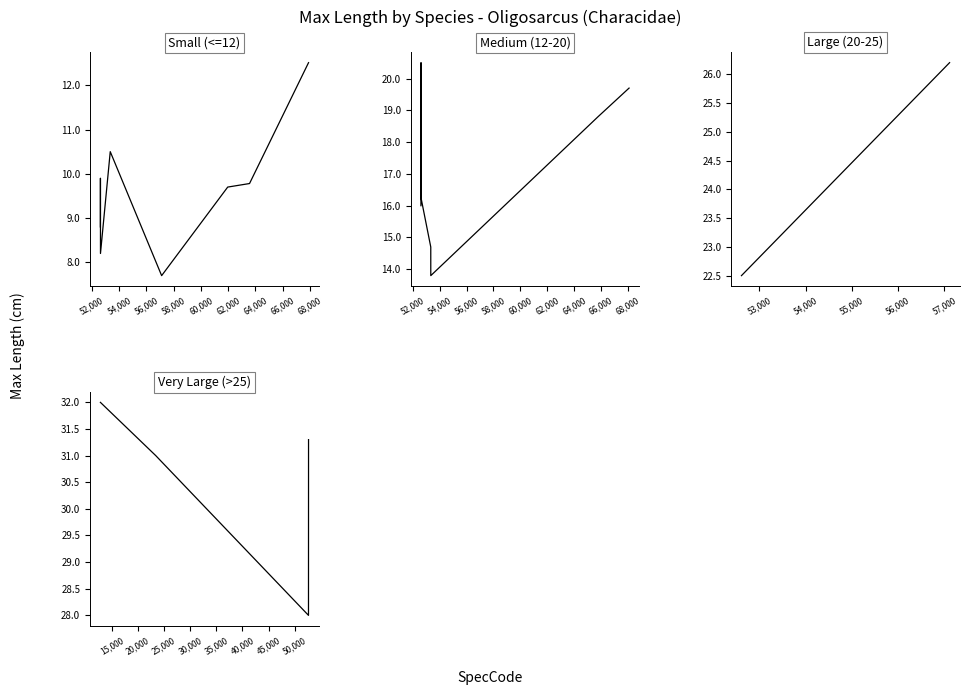

Is it true that the value at paranensis is 20.5?

True